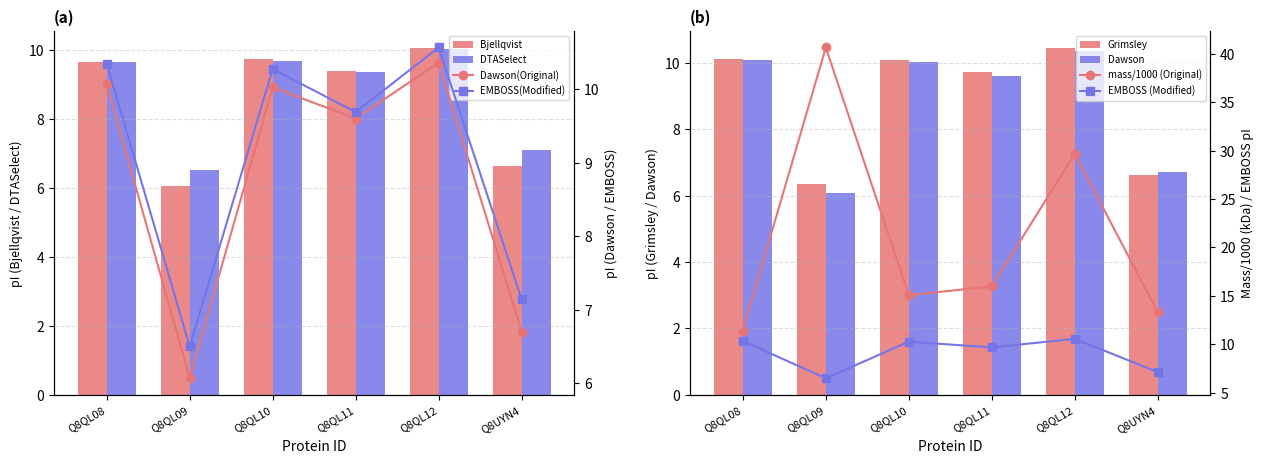

Is the value of DTASelect at Q8QL08 greater than the value of Bjellqvist at Q8QL09?

Yes